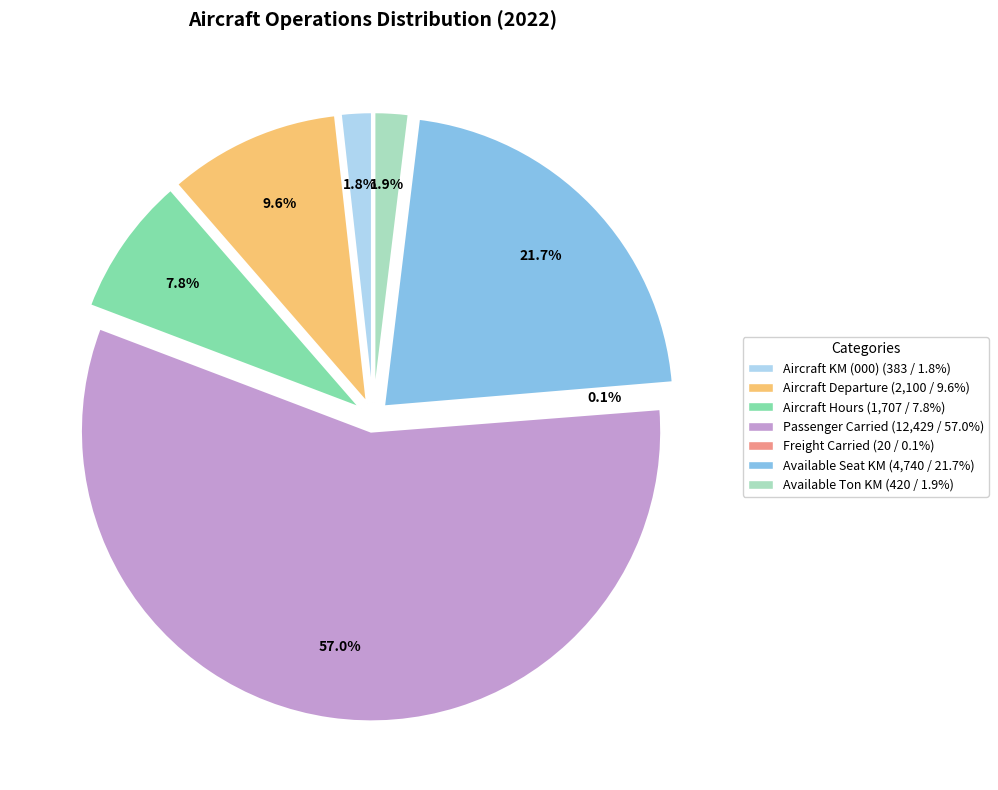

Combined, do Passenger Carried and Available Ton KM account for over 50%?

Yes